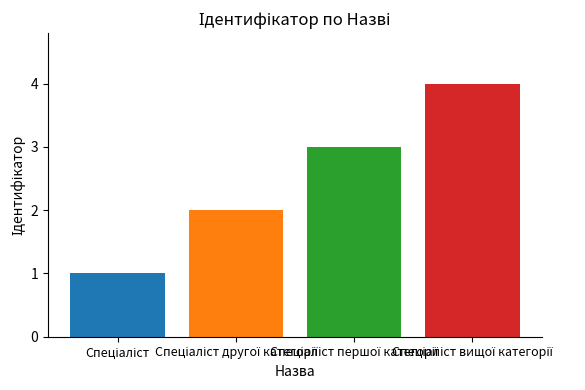

What is the difference between the maximum and minimum values?

3